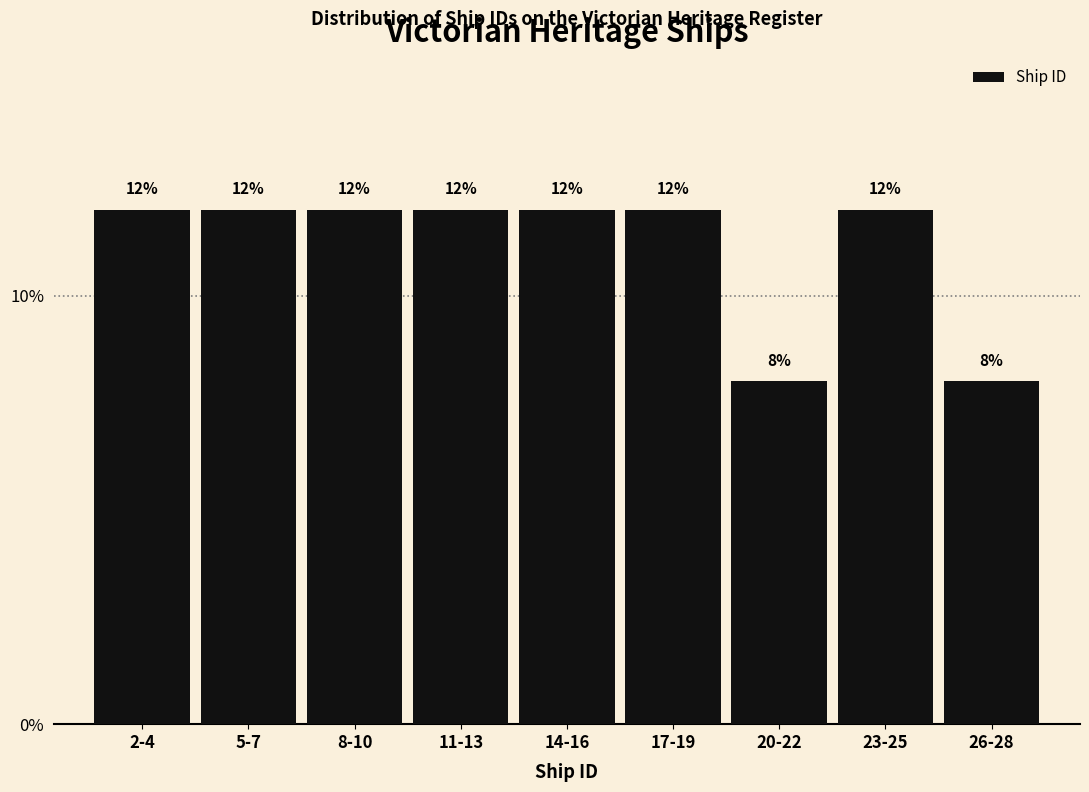

Reading left to right, transcribe all the data shown in this chart.

2-4=12	5-7=12	8-10=12	11-13=12	14-16=12	17-19=12	20-22=8	23-25=12	26-28=8